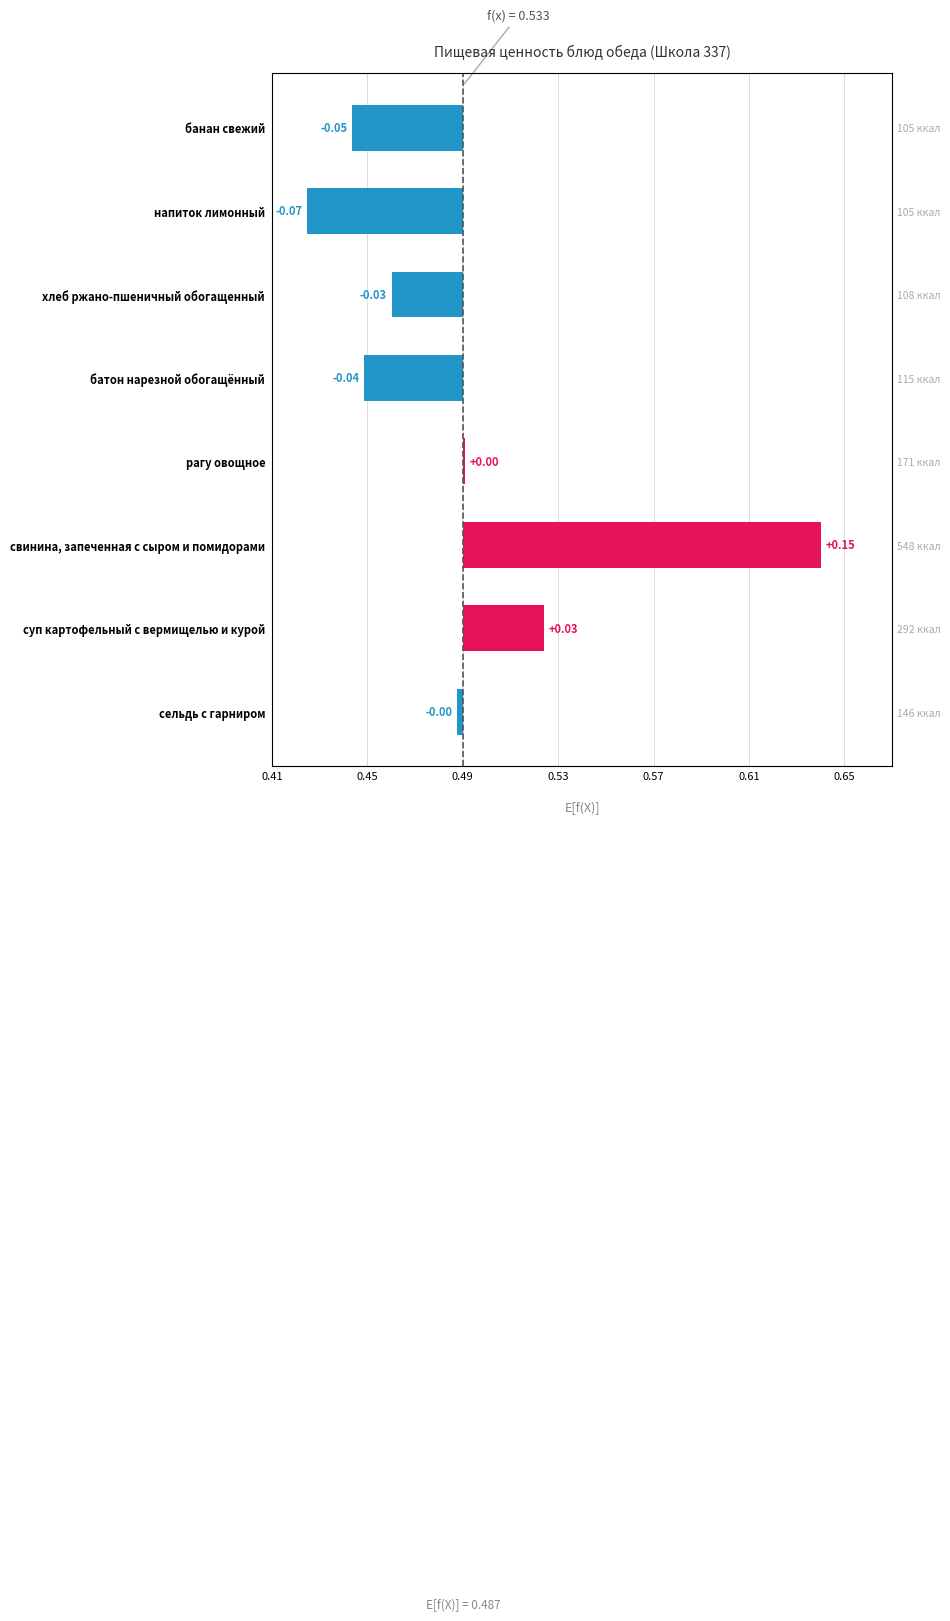

True or false: the data shows -0.1 at хлеб ржано-пшеничный обогащенный.

False